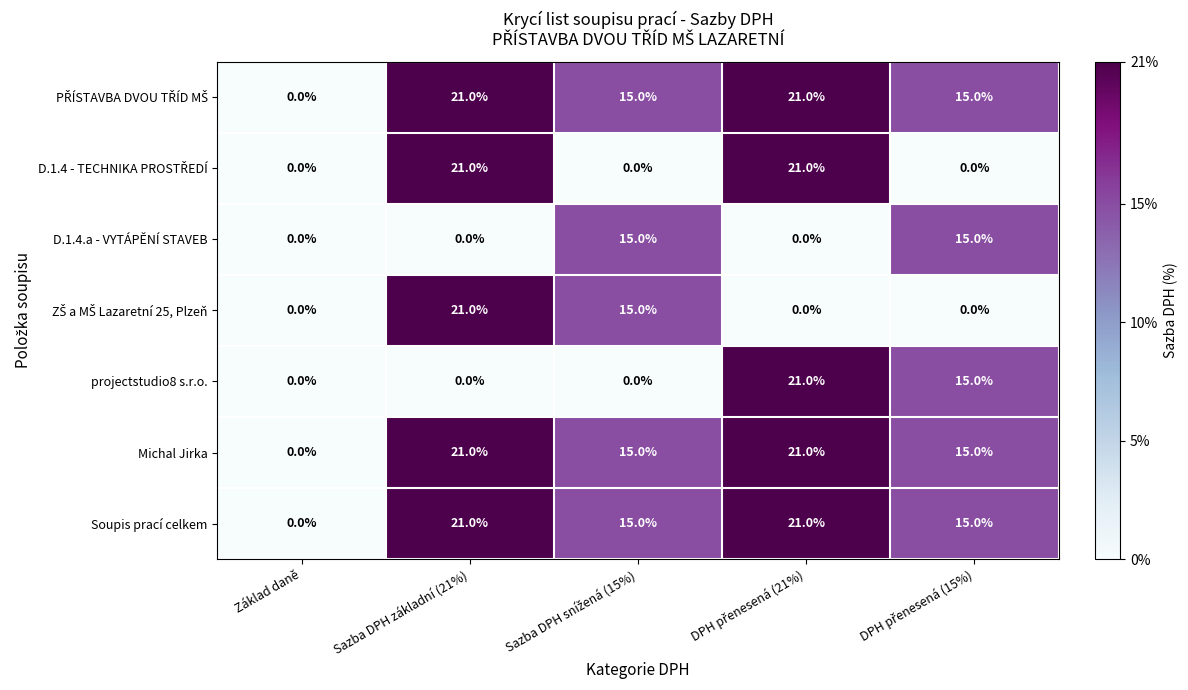

What is the difference between the second highest and second lowest values in the projectstudio8 s.r.o. series?

15